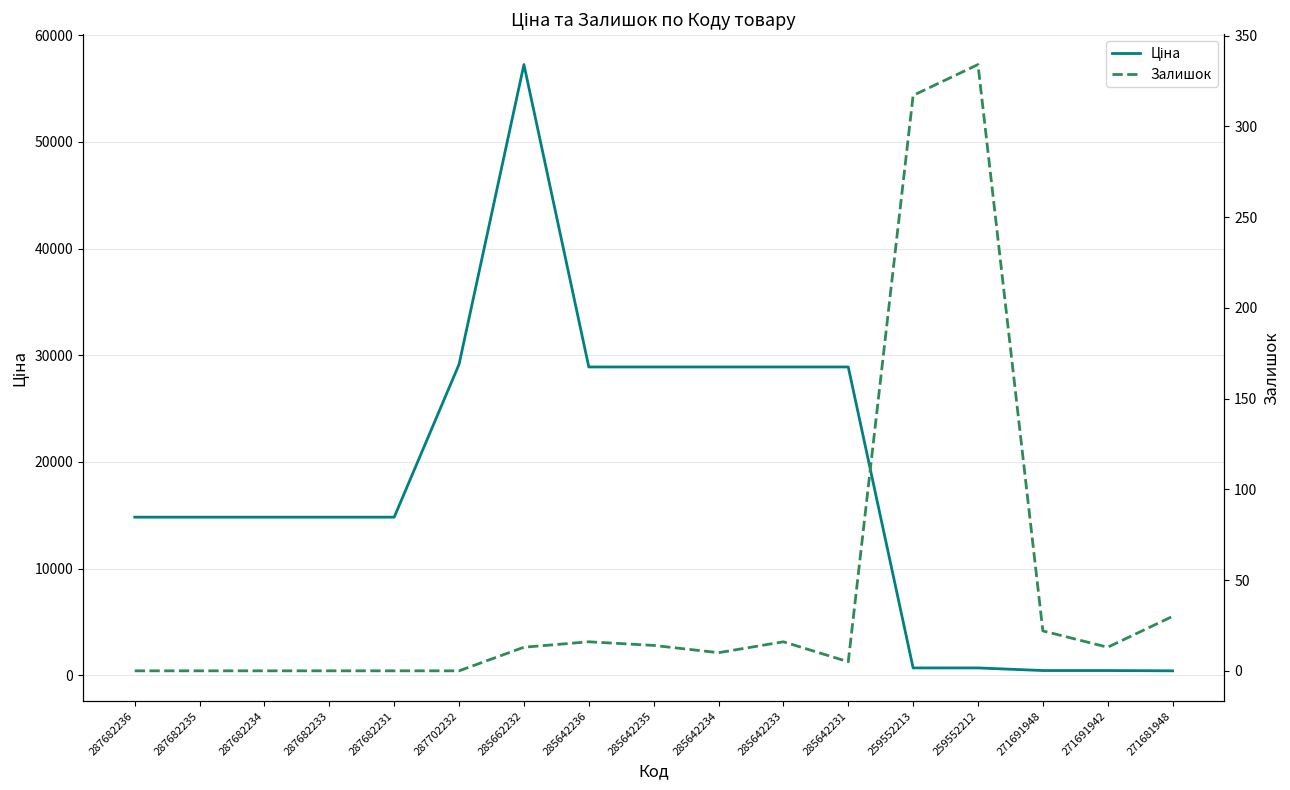

Which category has the highest value in the Ціна series?

285662232